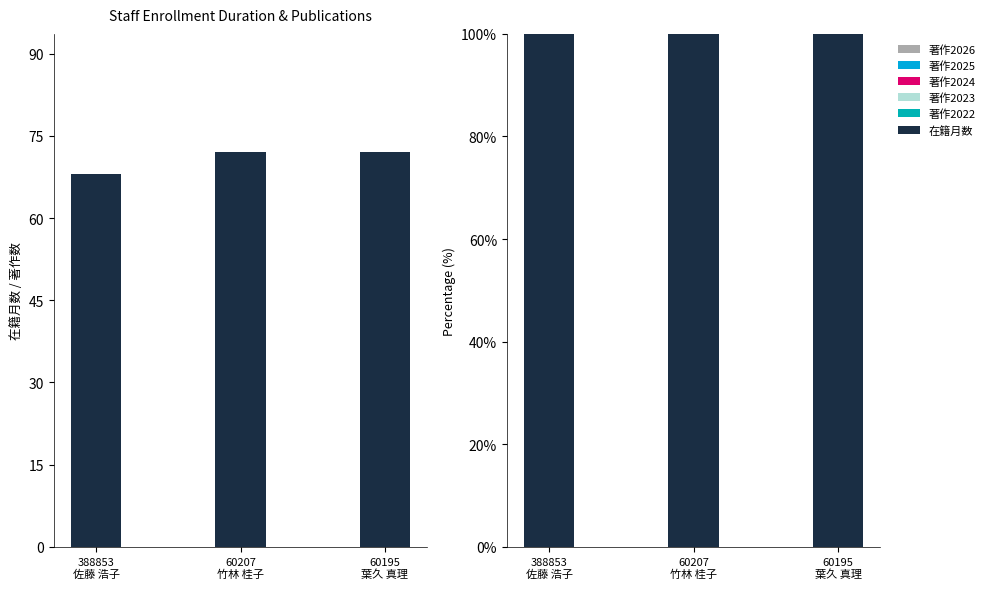

At which category does the chart reach its minimum across all series?

388853
佐藤 浩子